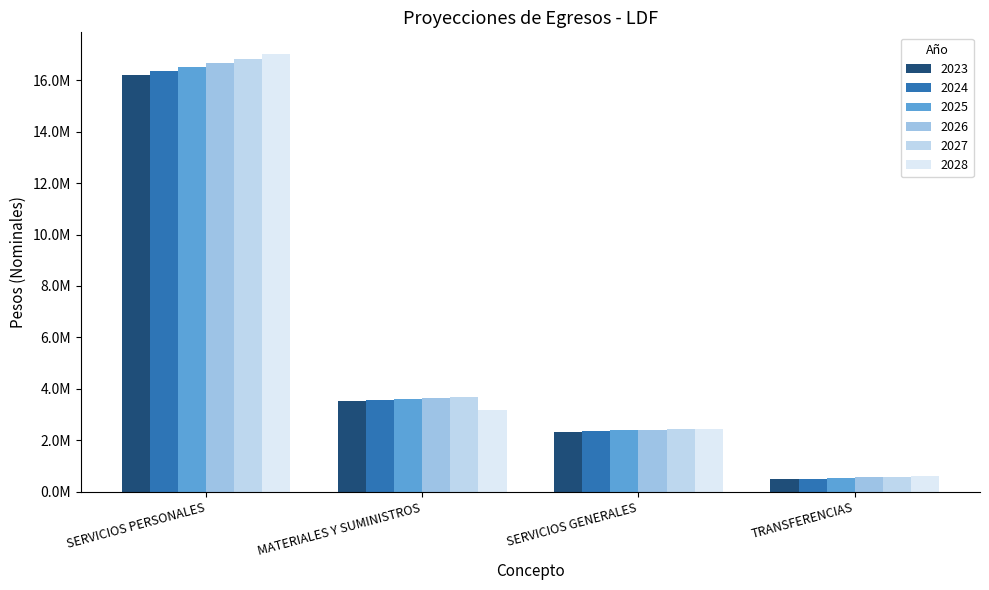

Are the bars horizontal?

No